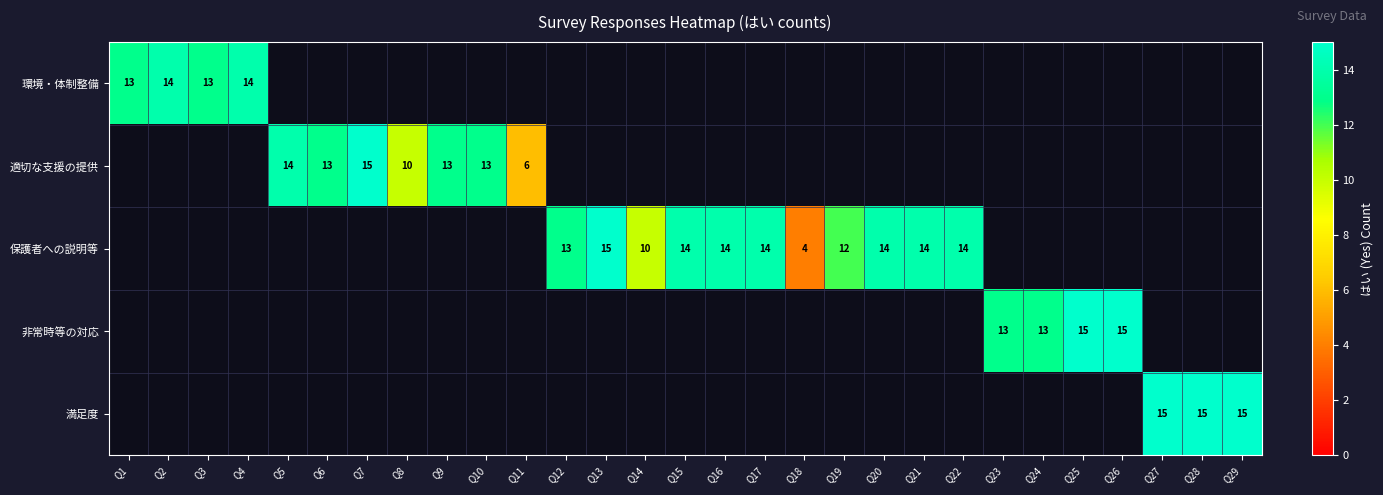

True or false: 適切な支援の提供 has a value of 15 at Q7.

True